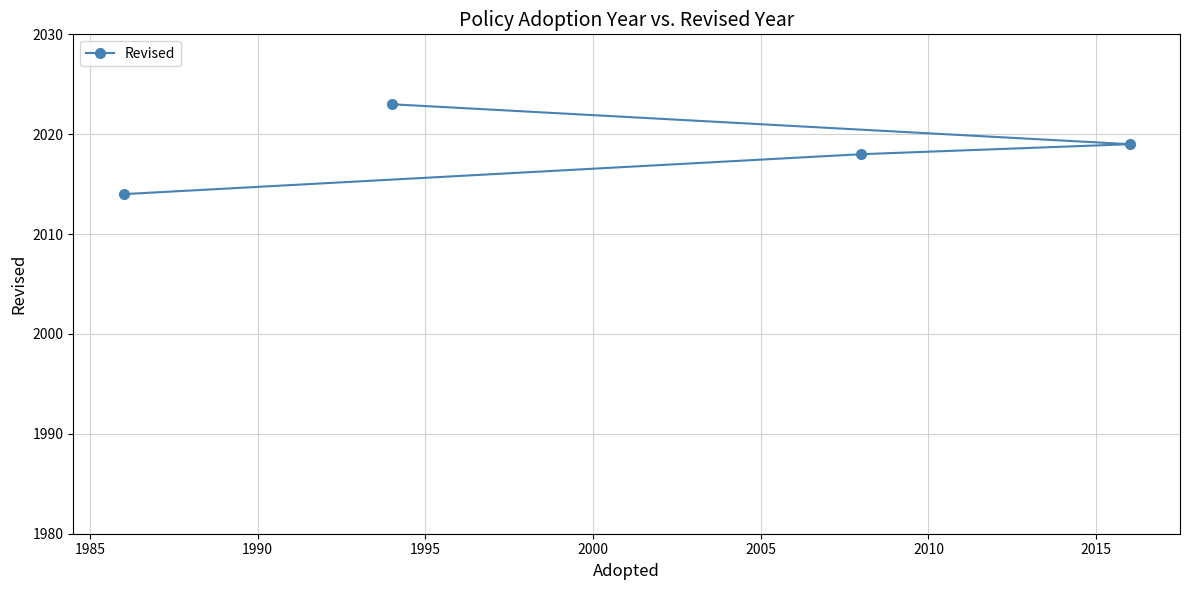

What is the difference between the maximum and minimum values?

9